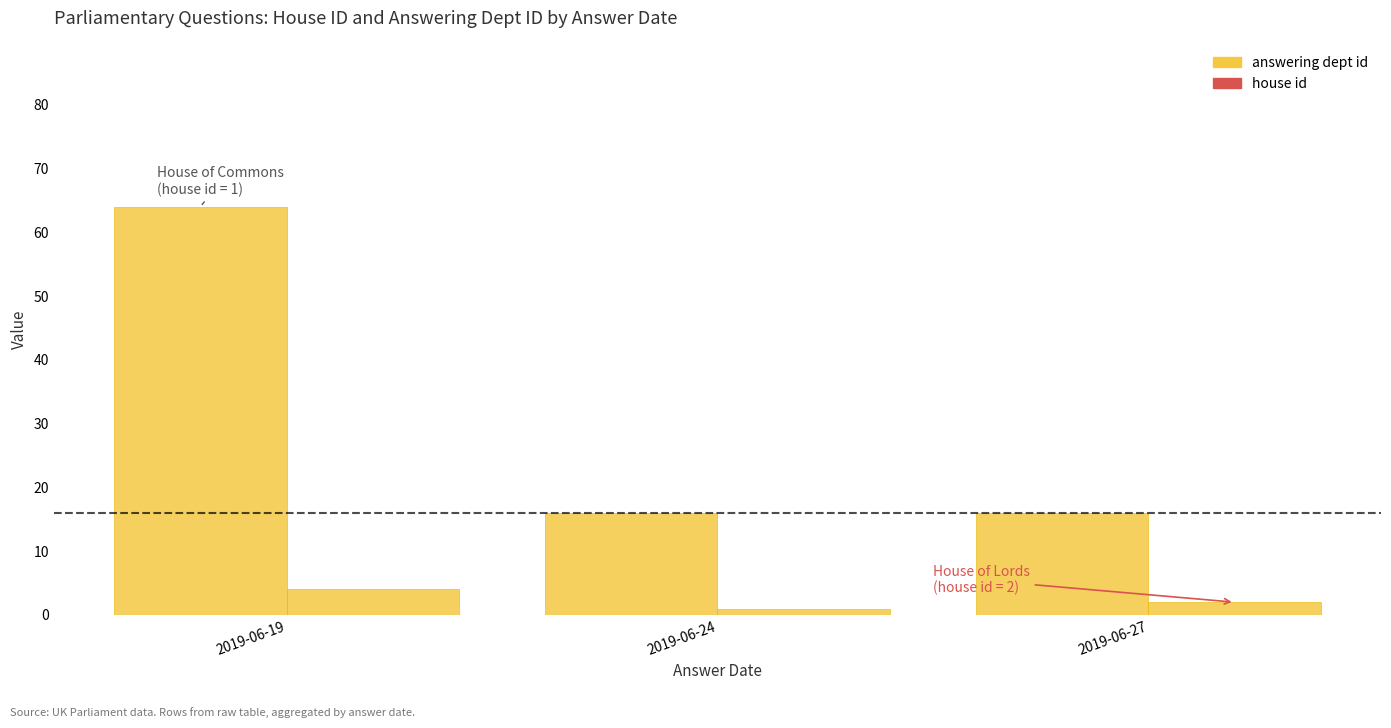

What value does the data have at 2019-06-19, to the nearest 5?

65